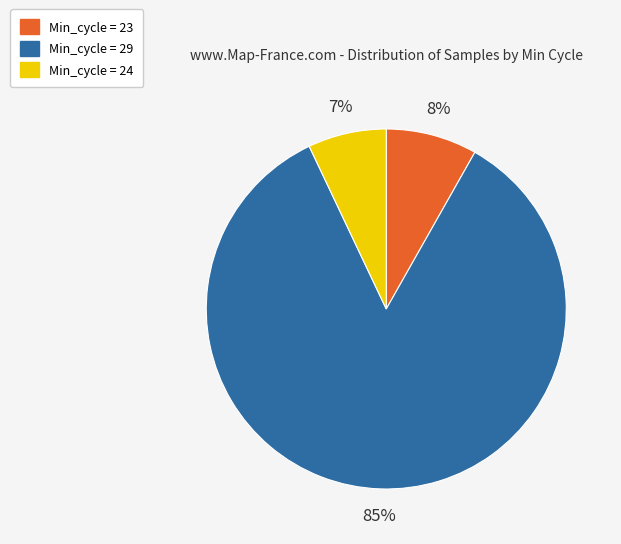

Which slice is the largest?

Min_cycle = 29